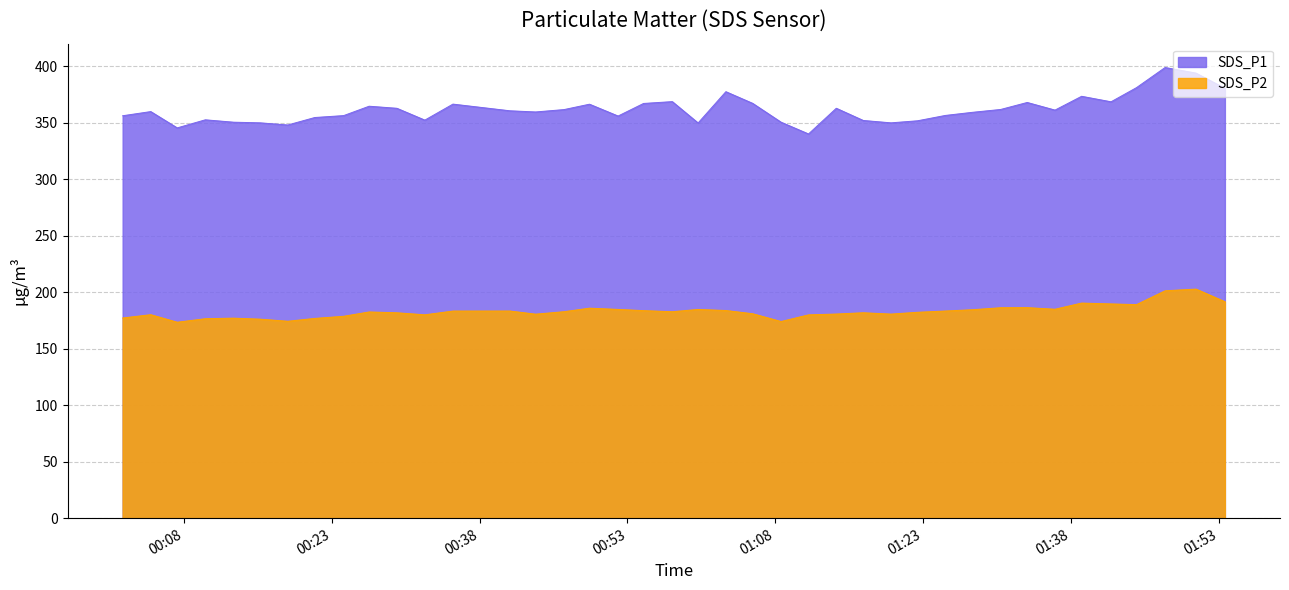

What is the maximum value shown in the chart?

398.9